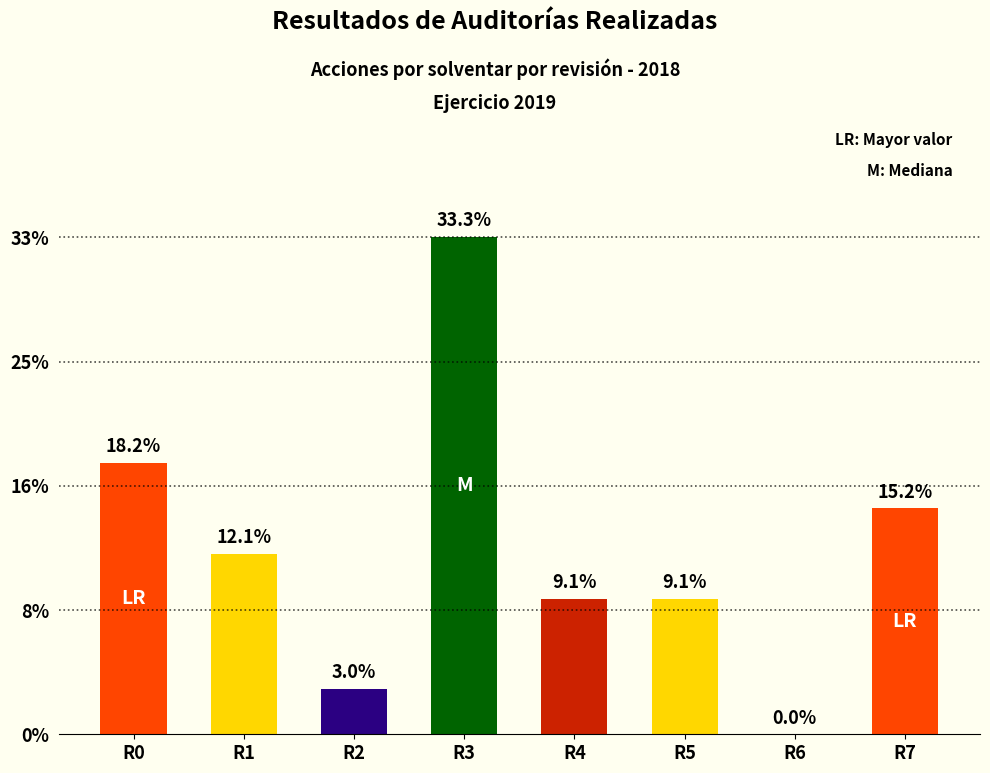

Are the bars horizontal?

No